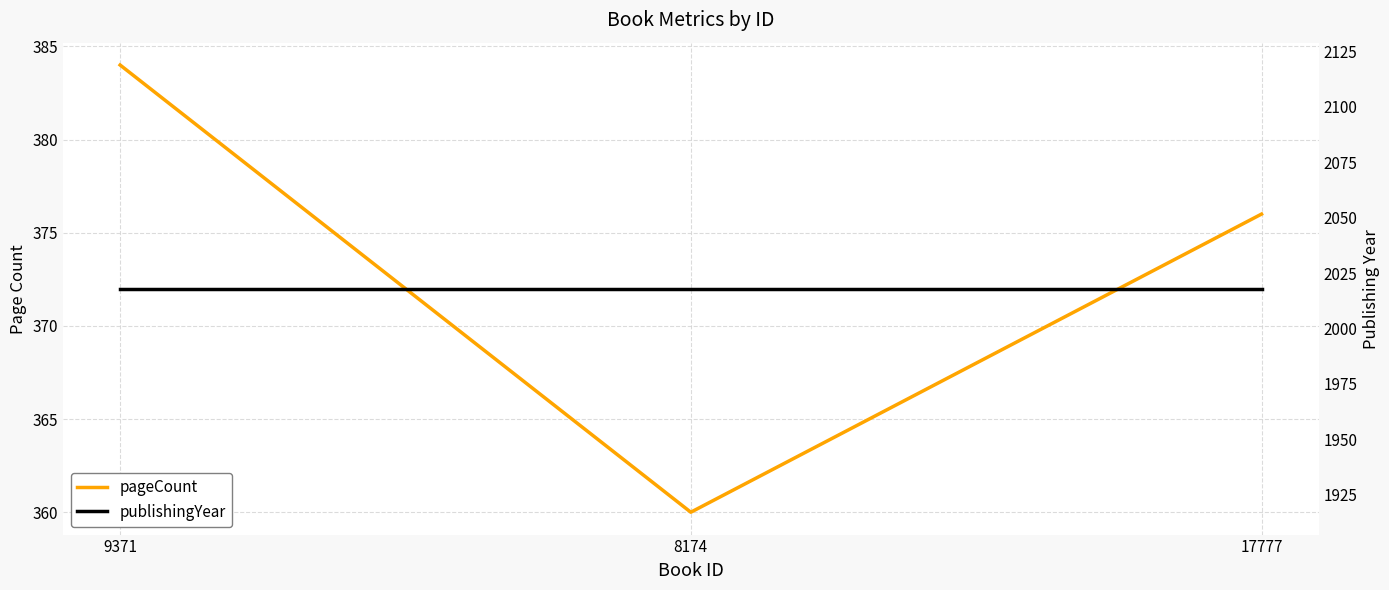

What is the difference between the highest and lowest values at 8174?

1658